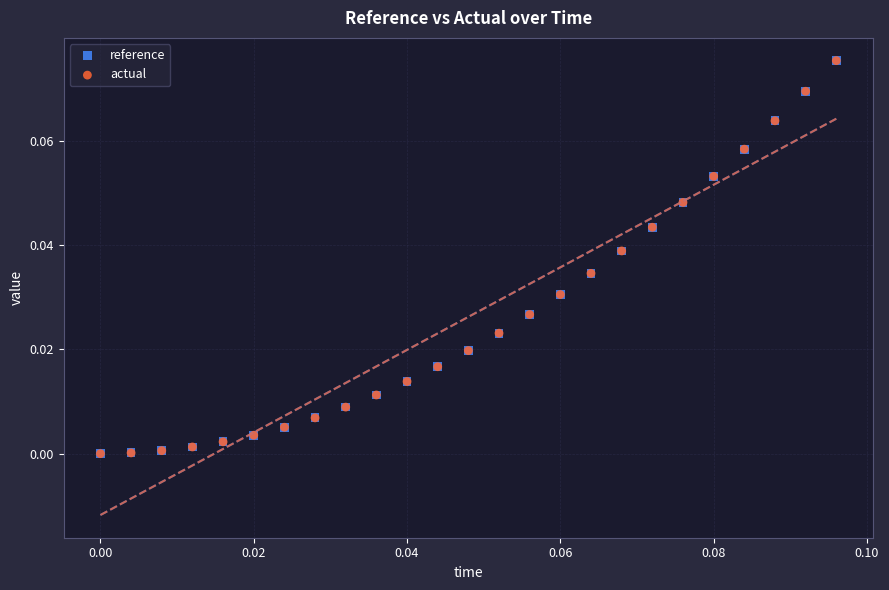

What are all the series names shown in the legend?

reference, actual